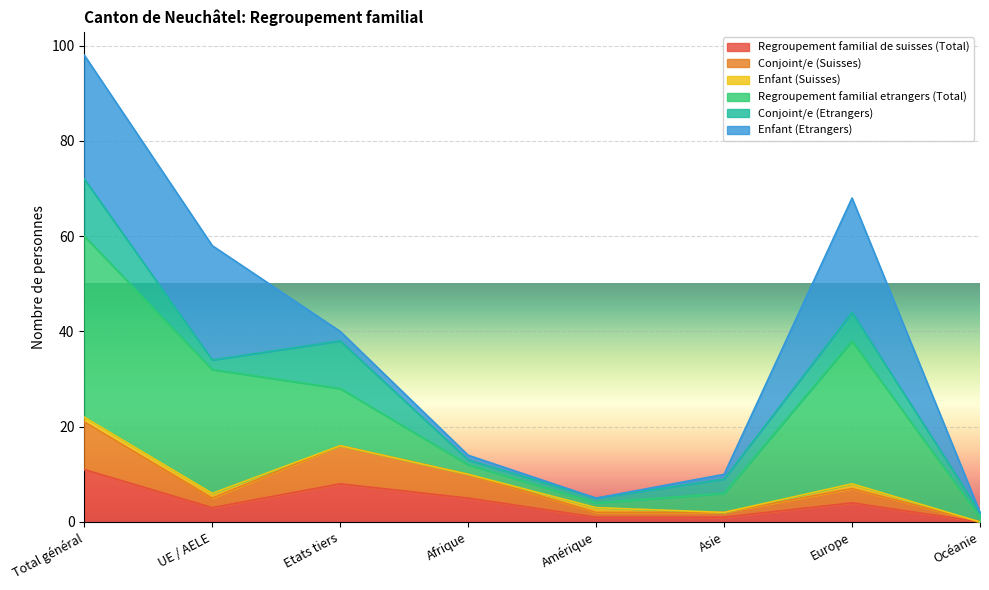

At which label does Regroupement familial de suisses (Total) reach its peak?

Total général